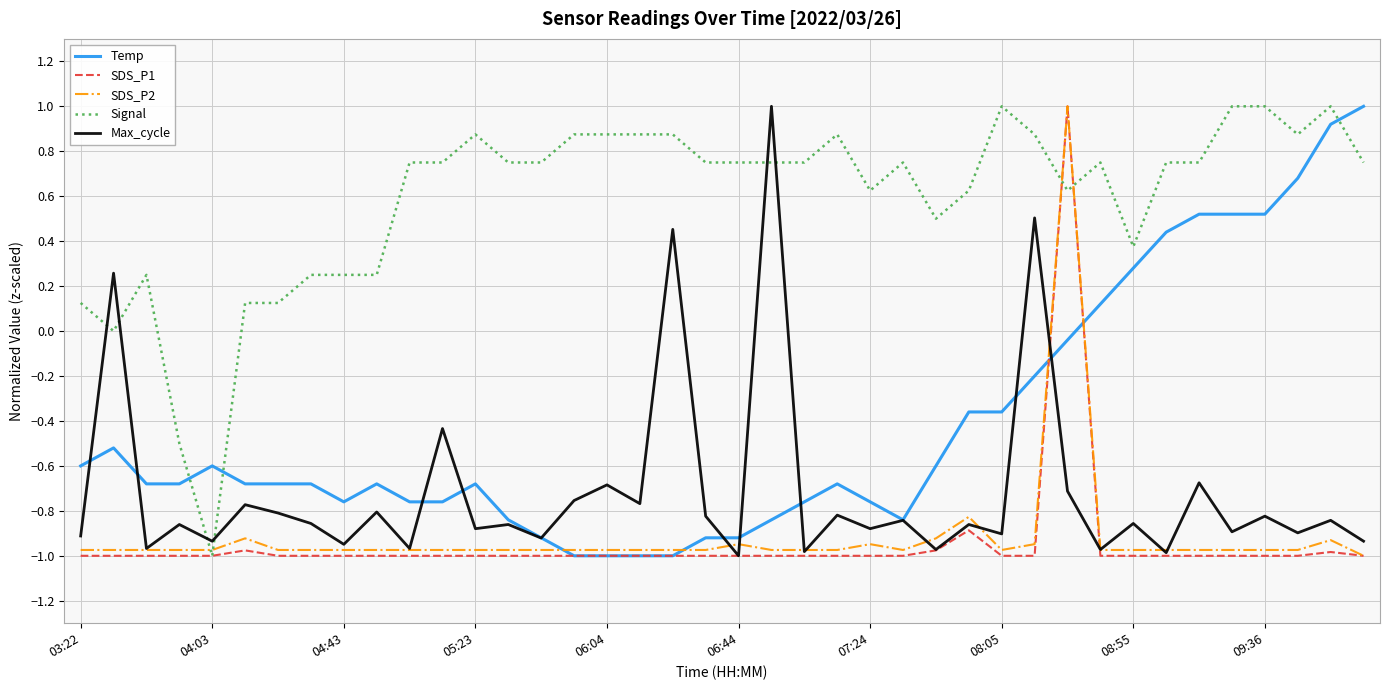

Which series has the largest total across all categories?

Signal